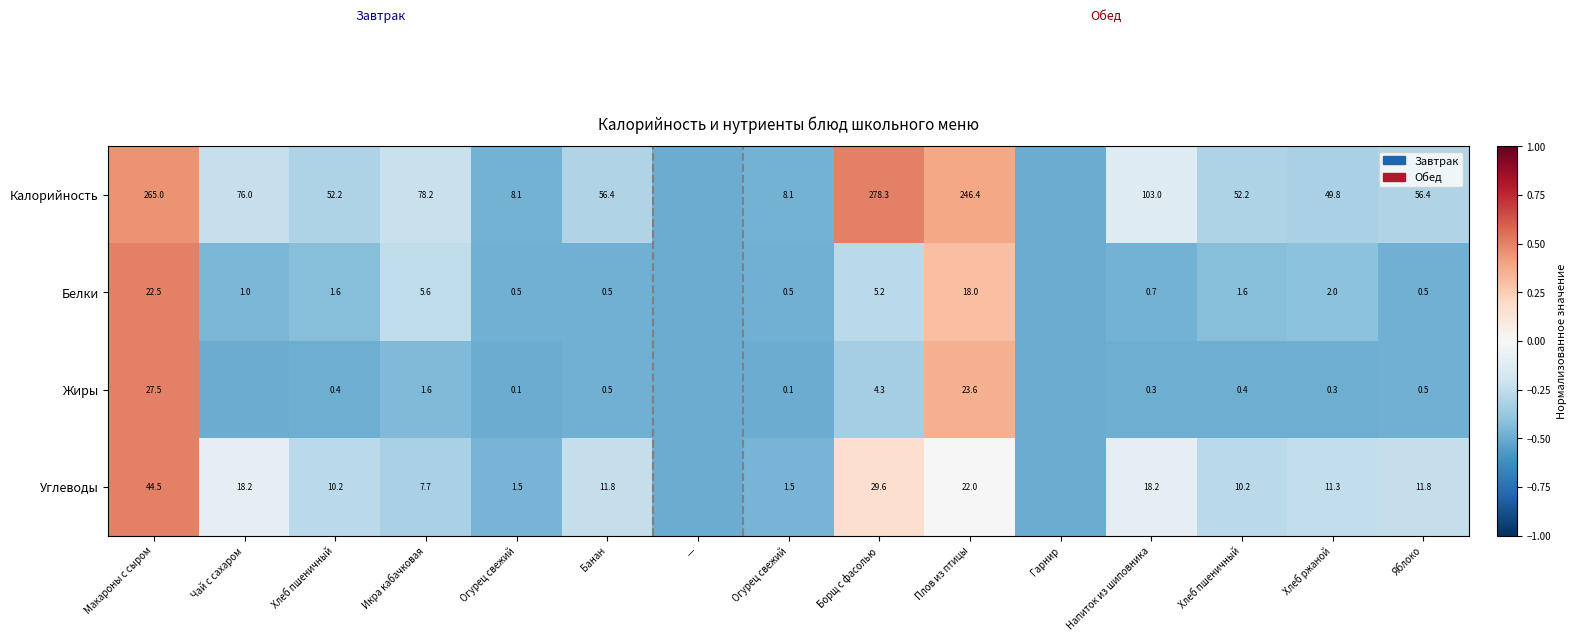

Count the number of categories in the chart.

15